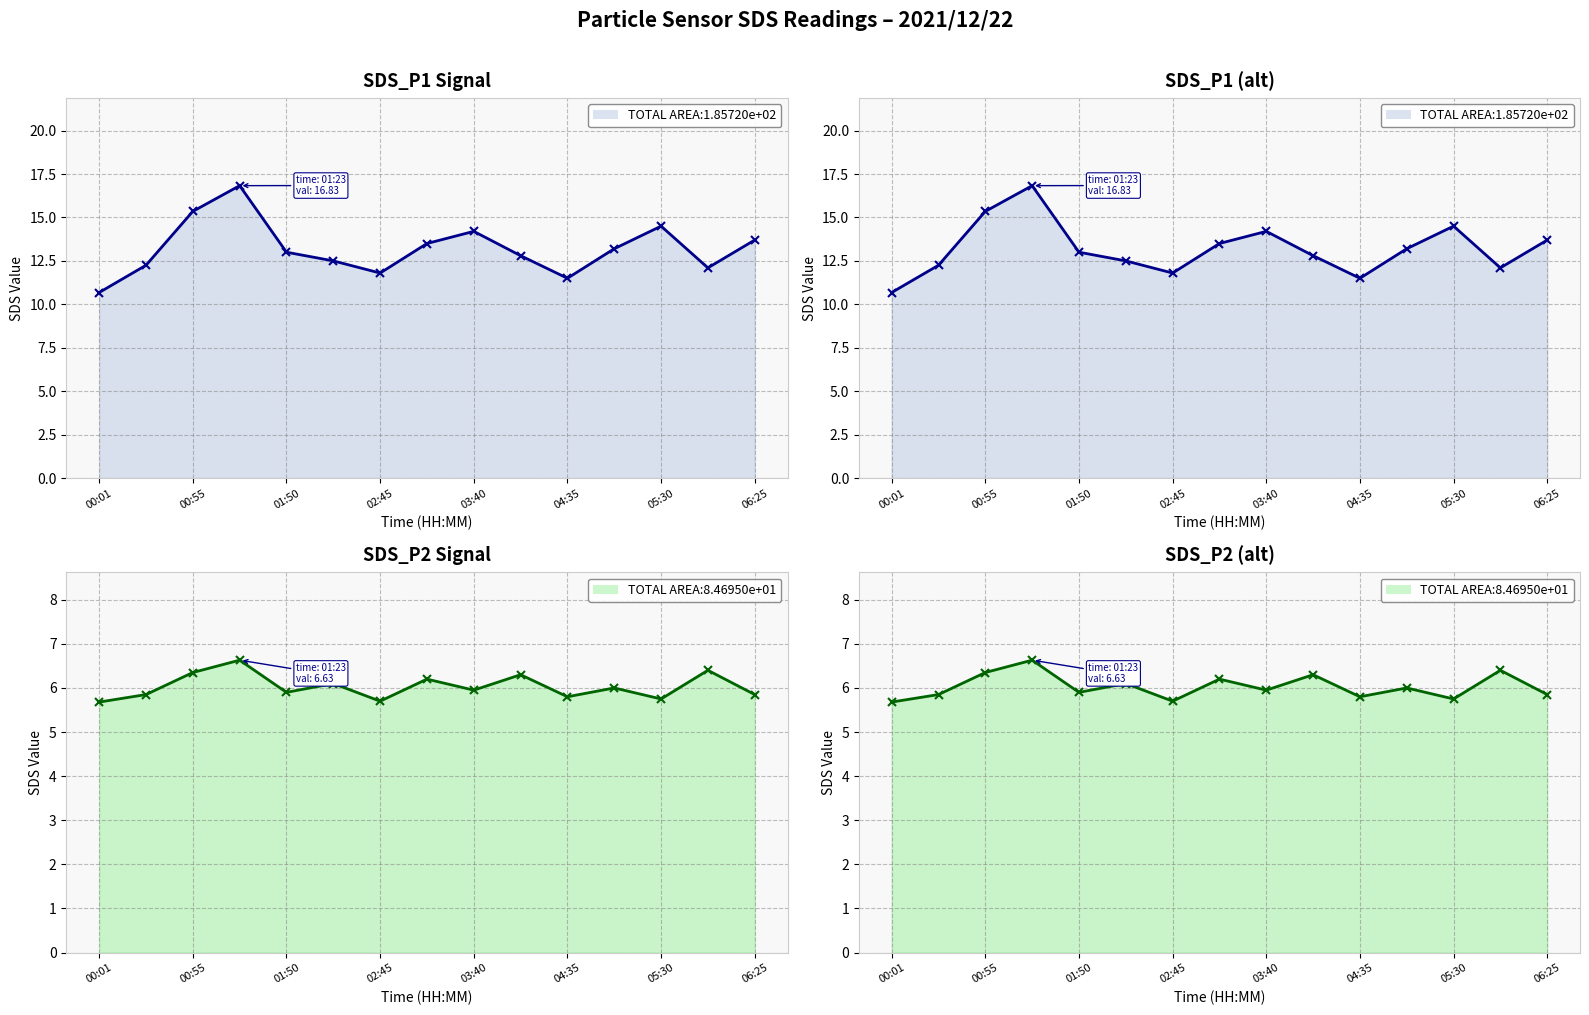

True or false: SDS_P2 line and SDS_P1 line cross at least once.

False